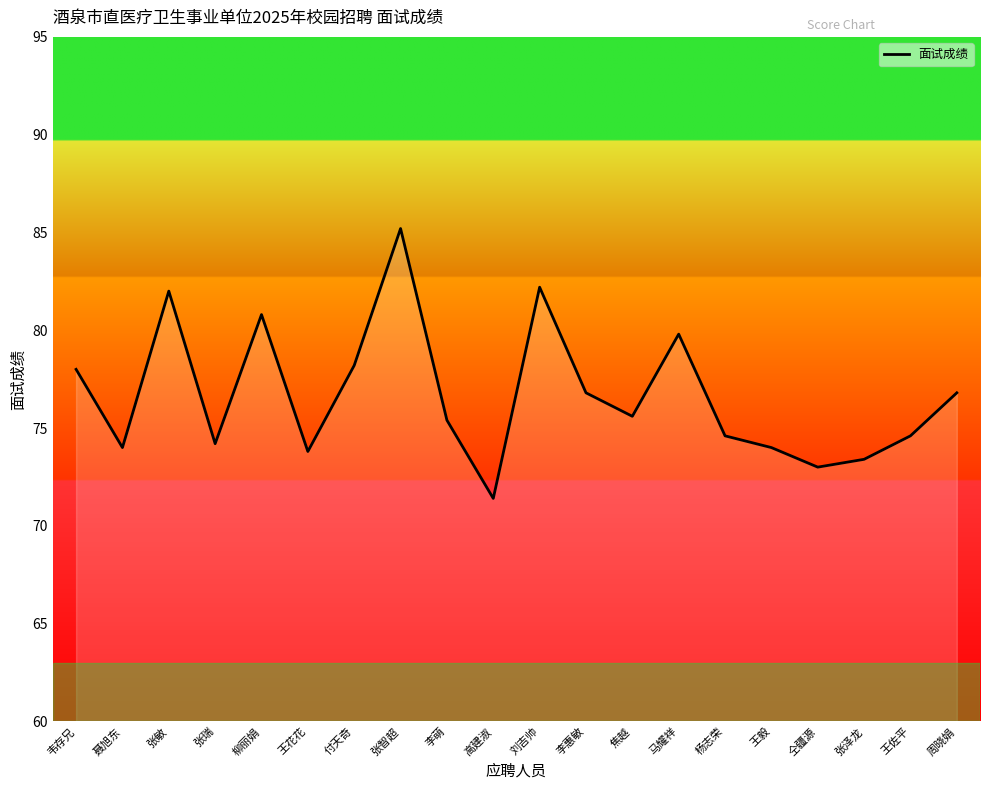

List the labels in order of value, largest first.

张智超, 刘吉帅, 张敏, 柳丽娟, 马耀祥, 付天奇, 韦存兄, 李惠敏, 周晓娟, 焦越, 李萌, 杨志荣, 王佐平, 张瑞, 聂旭东, 王毅, 王花花, 张泽龙, 仝疆源, 高建淑